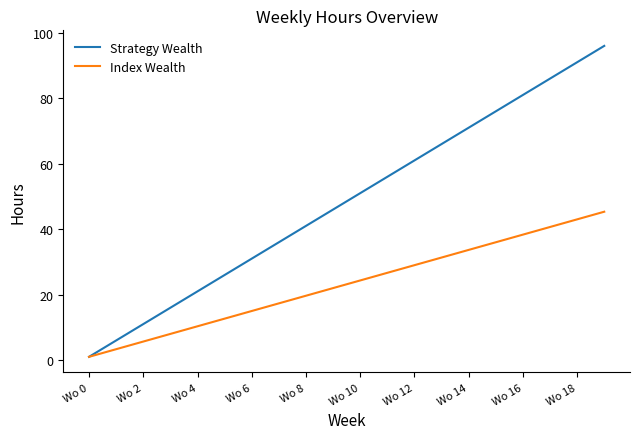

What is the maximum value for Index Wealth?

45.3